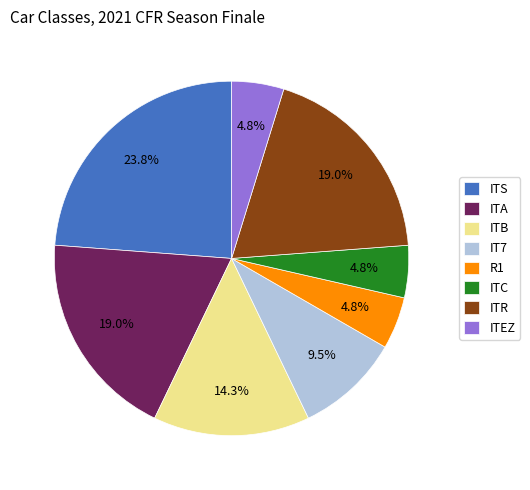

How many slices are in this pie chart?

8